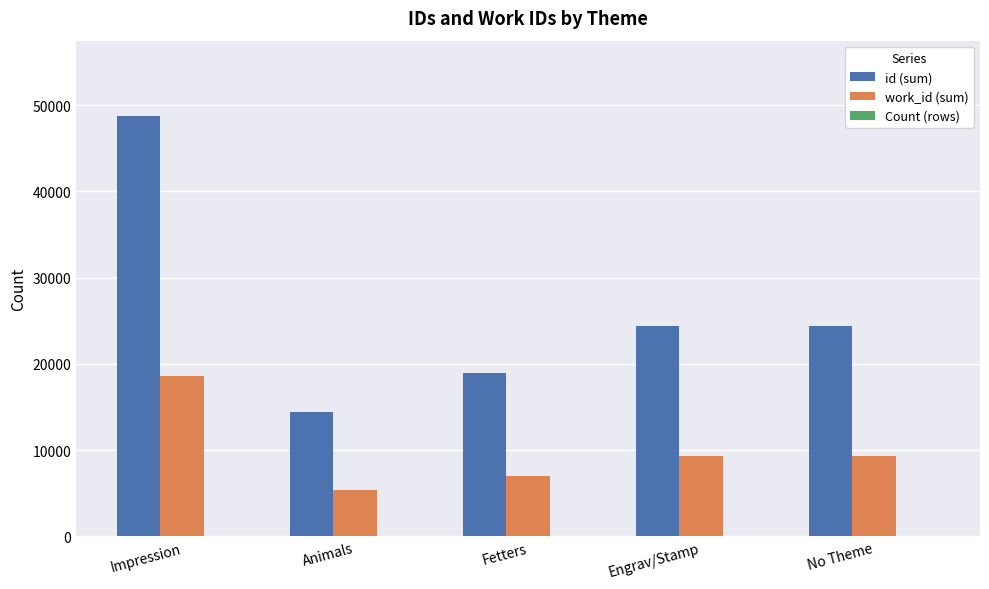

At which category does the chart reach its peak across all series?

Impression